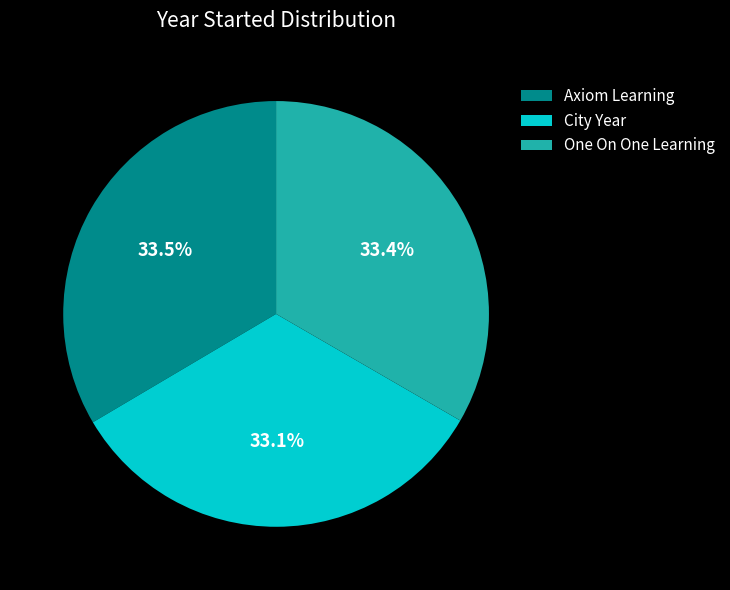

What is the total percentage of City Year and Axiom Learning?

66.6%